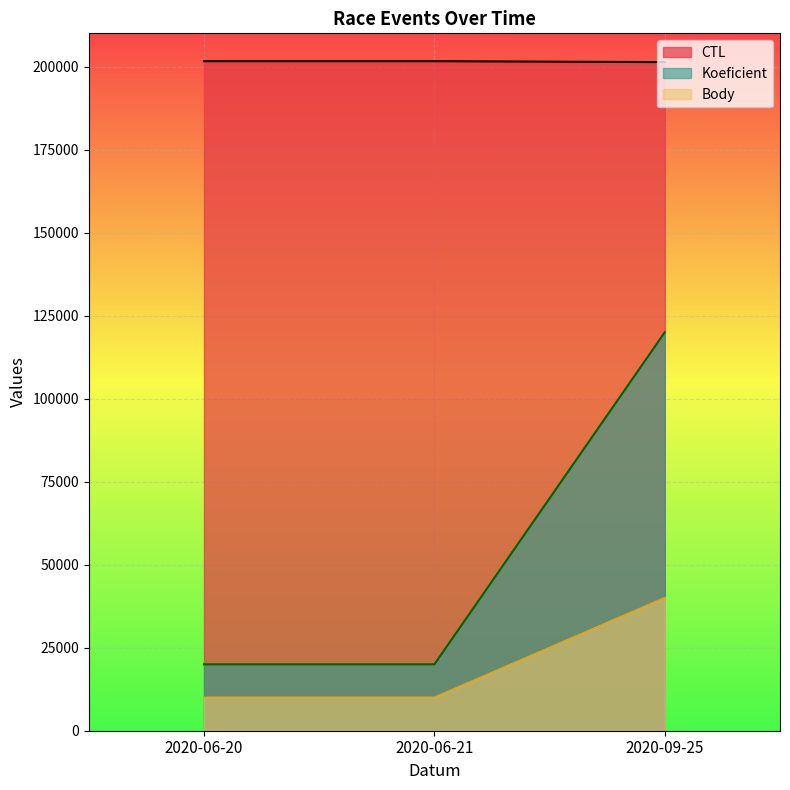

What are all the series names shown in the legend?

CTL, Koeficient, Body